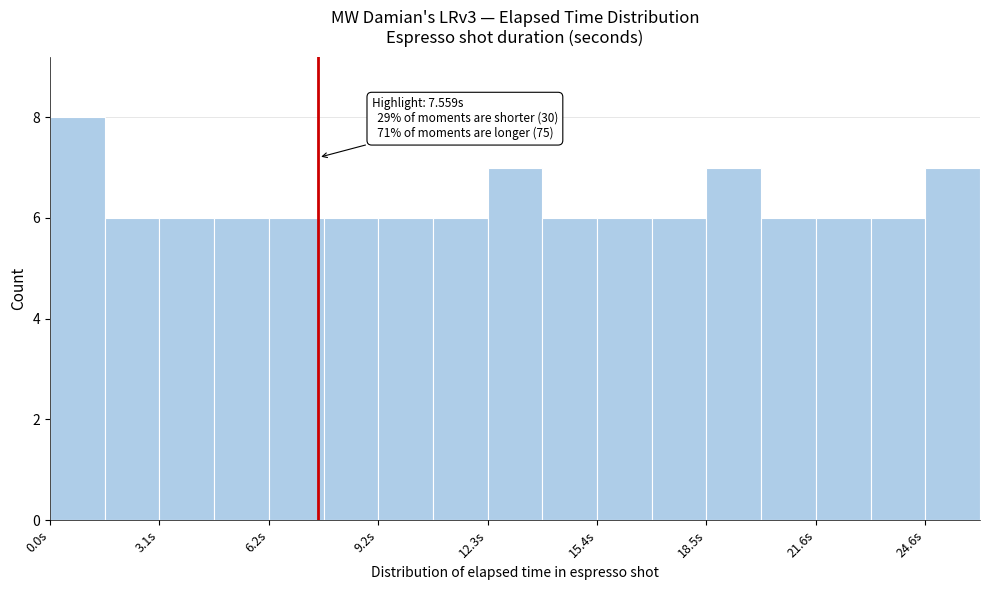

Read against the x-axis, roughly where is the centre of the tallest bar?

1.0